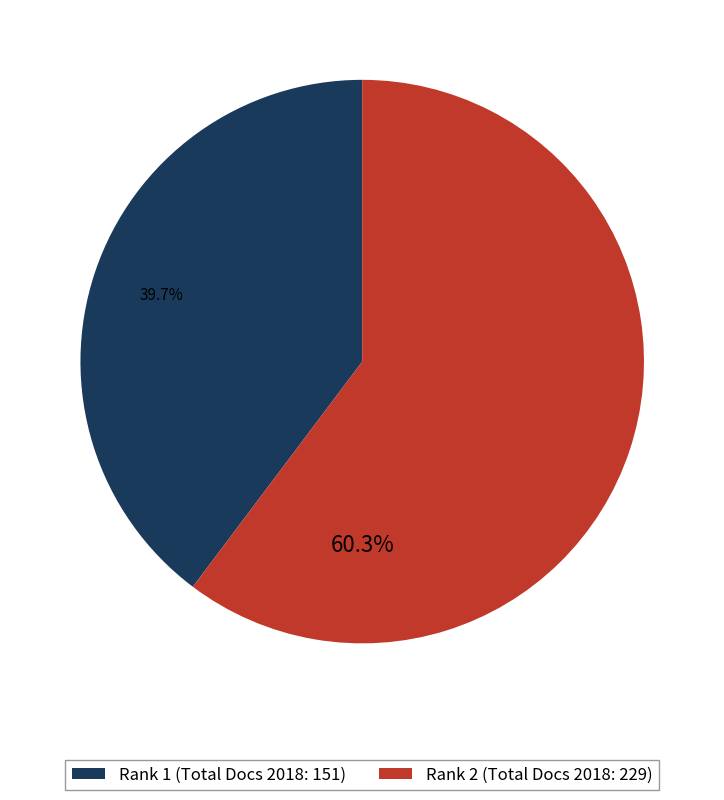

Which category has the smallest portion of the pie?

Rank 1